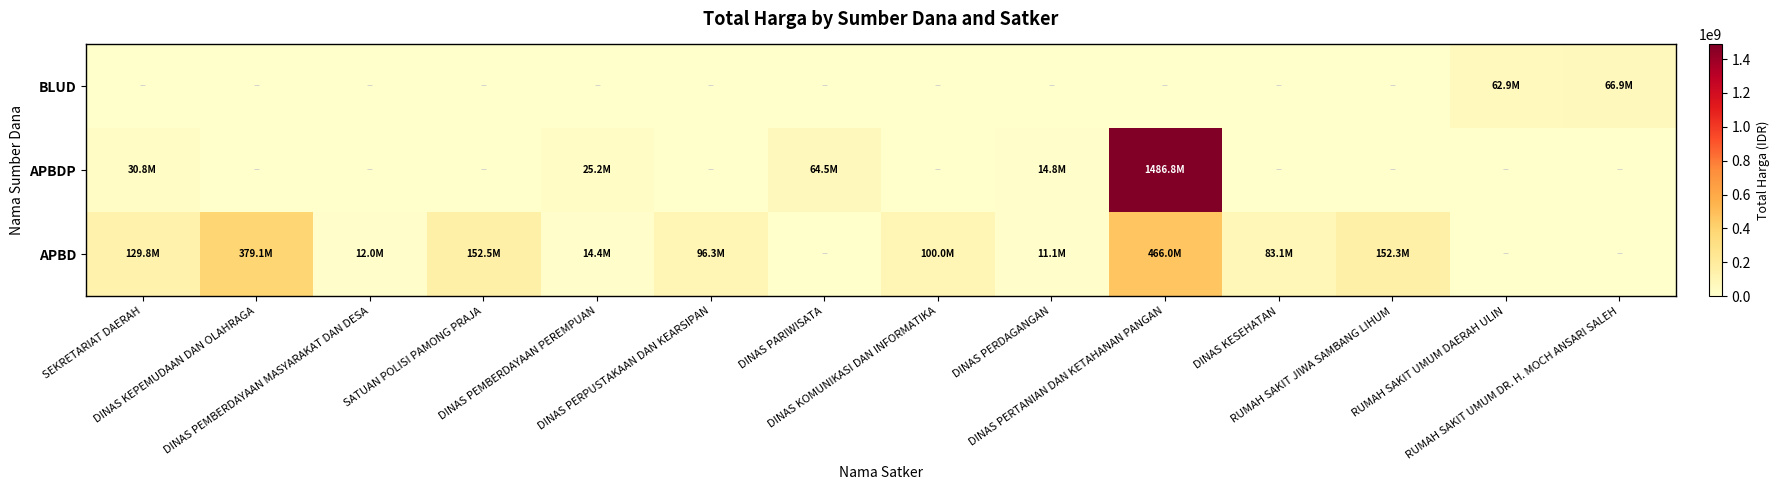

Reading left to right, extract all data points from this chart.

APBD: SEKRETARIAT DAERAH=129750000	DINAS KEPEMUDAAN DAN OLAHRAGA=379075000	DINAS PEMBERDAYAAN MASYARAKAT DAN DESA=12000000	SATUAN POLISI PAMONG PRAJA=152477000	DINAS PEMBERDAYAAN PEREMPUAN=14400000	DINAS PERPUSTAKAAN DAN KEARSIPAN=96280000	DINAS PARIWISATA=0	DINAS KOMUNIKASI DAN INFORMATIKA=100000000	DINAS PERDAGANGAN=11100000	DINAS PERTANIAN DAN KETAHANAN PANGAN=466000000	DINAS KESEHATAN=83083505	RUMAH SAKIT JIWA SAMBANG LIHUM=152253740	RUMAH SAKIT UMUM DAERAH ULIN=0	RUMAH SAKIT UMUM DR. H. MOCH ANSARI SALEH=0
APBDP: SEKRETARIAT DAERAH=30800000	DINAS KEPEMUDAAN DAN OLAHRAGA=0	DINAS PEMBERDAYAAN MASYARAKAT DAN DESA=0	SATUAN POLISI PAMONG PRAJA=0	DINAS PEMBERDAYAAN PEREMPUAN=25200000	DINAS PERPUSTAKAAN DAN KEARSIPAN=0	DINAS PARIWISATA=64468000	DINAS KOMUNIKASI DAN INFORMATIKA=0	DINAS PERDAGANGAN=14750000	DINAS PERTANIAN DAN KETAHANAN PANGAN=1486800150	DINAS KESEHATAN=0	RUMAH SAKIT JIWA SAMBANG LIHUM=0	RUMAH SAKIT UMUM DAERAH ULIN=0	RUMAH SAKIT UMUM DR. H. MOCH ANSARI SALEH=0
BLUD: SEKRETARIAT DAERAH=0	DINAS KEPEMUDAAN DAN OLAHRAGA=0	DINAS PEMBERDAYAAN MASYARAKAT DAN DESA=0	SATUAN POLISI PAMONG PRAJA=0	DINAS PEMBERDAYAAN PEREMPUAN=0	DINAS PERPUSTAKAAN DAN KEARSIPAN=0	DINAS PARIWISATA=0	DINAS KOMUNIKASI DAN INFORMATIKA=0	DINAS PERDAGANGAN=0	DINAS PERTANIAN DAN KETAHANAN PANGAN=0	DINAS KESEHATAN=0	RUMAH SAKIT JIWA SAMBANG LIHUM=0	RUMAH SAKIT UMUM DAERAH ULIN=62920000	RUMAH SAKIT UMUM DR. H. MOCH ANSARI SALEH=66871000